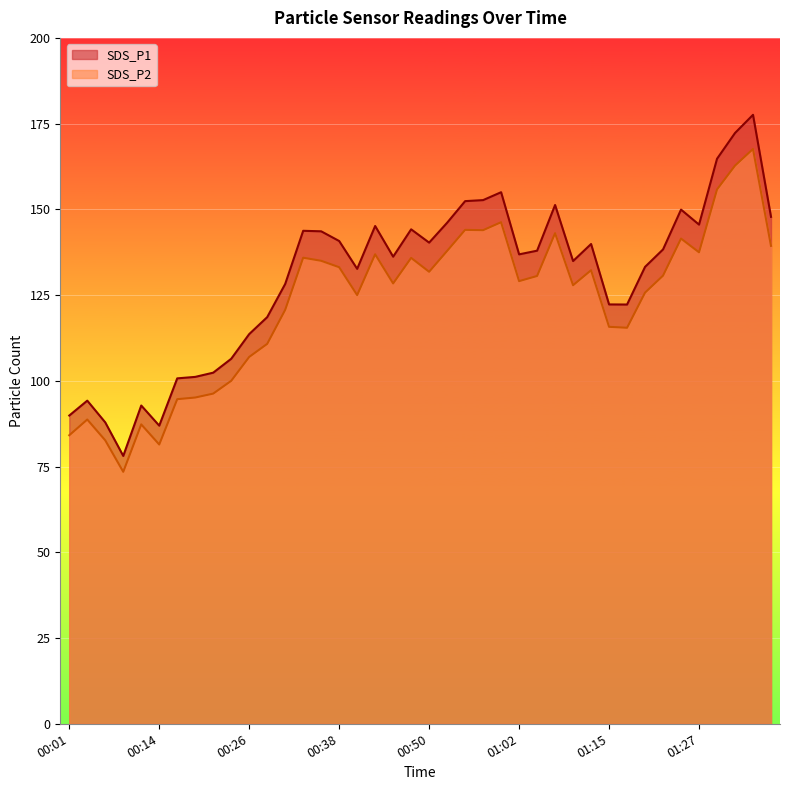

In SDS_P2, how many points are lower than both neighbors (excluding endpoints)?

10